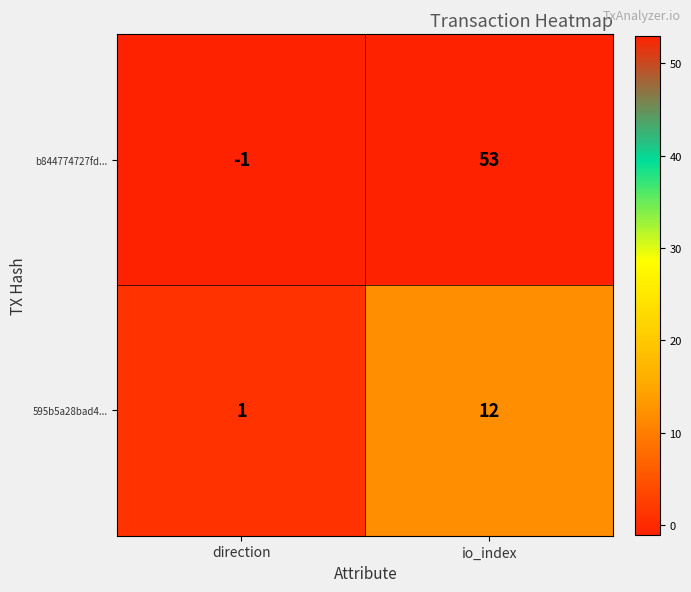

How many series are shown in this chart?

2